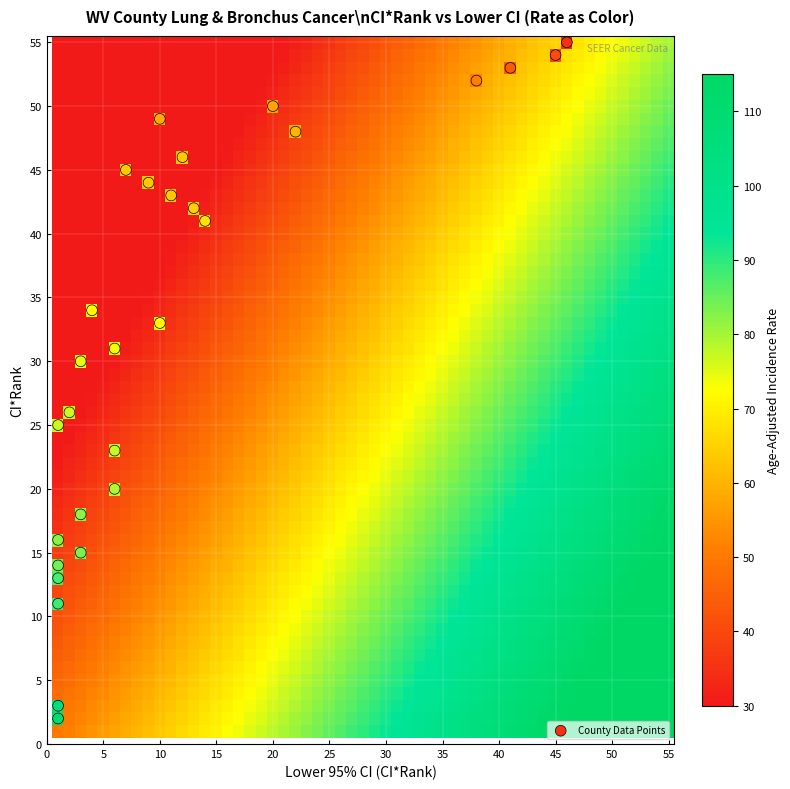

What is the range of X values (max minus min)?

45